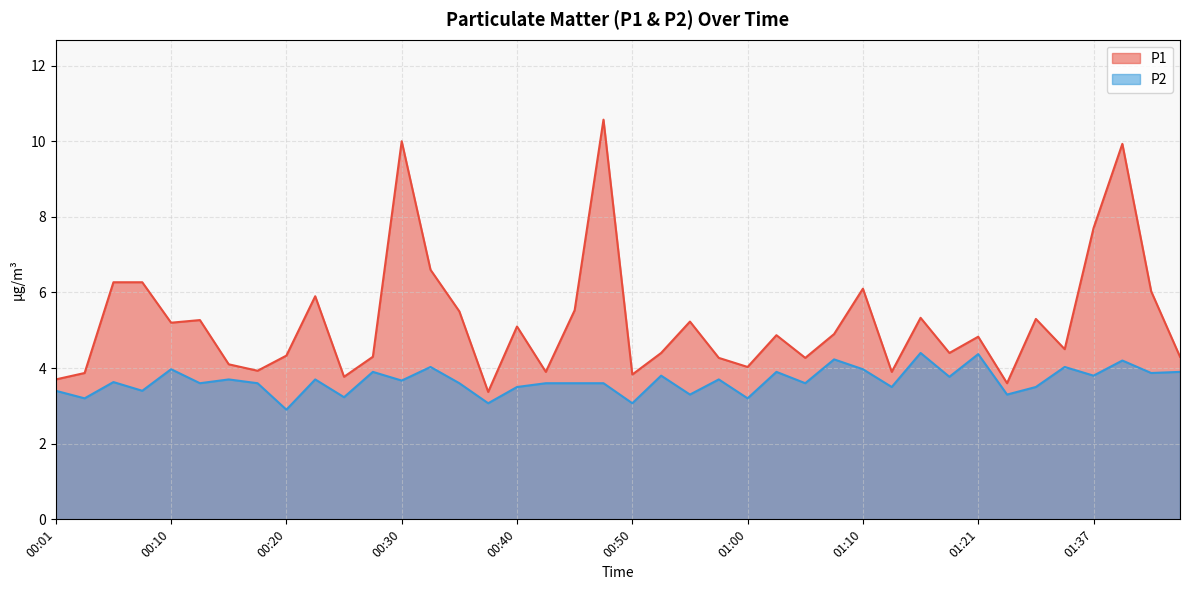

What is the label of the 18th point from the right?

00:55